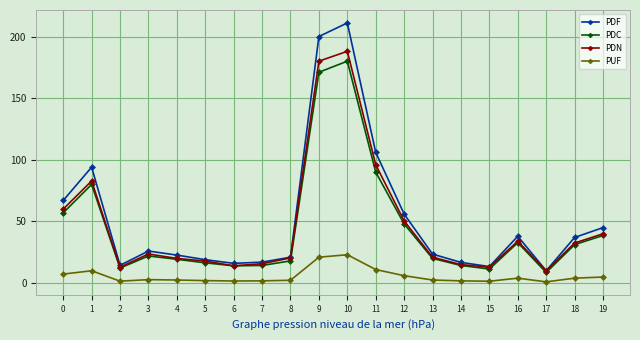

What are all the series names shown in the legend?

PDF, PDC, PDN, PUF